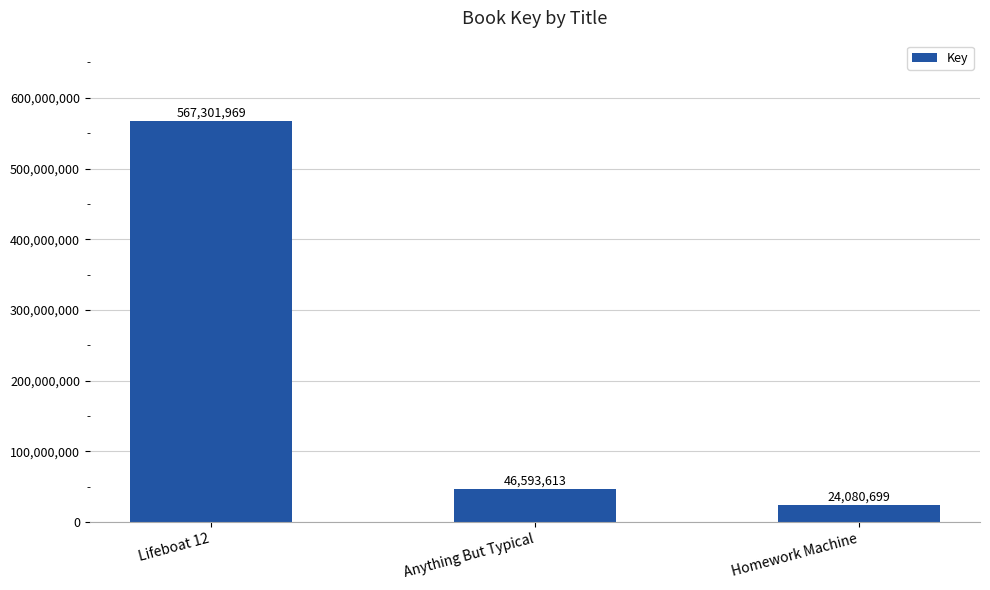

Count the number of categories in the chart.

3